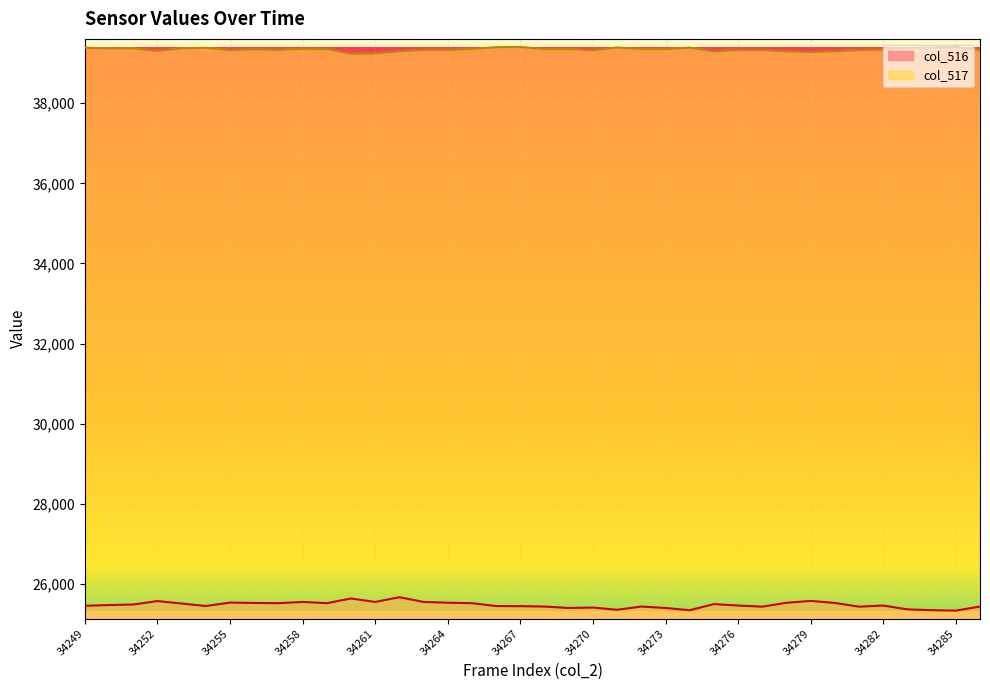

What is the minimum value shown in the chart?

25334